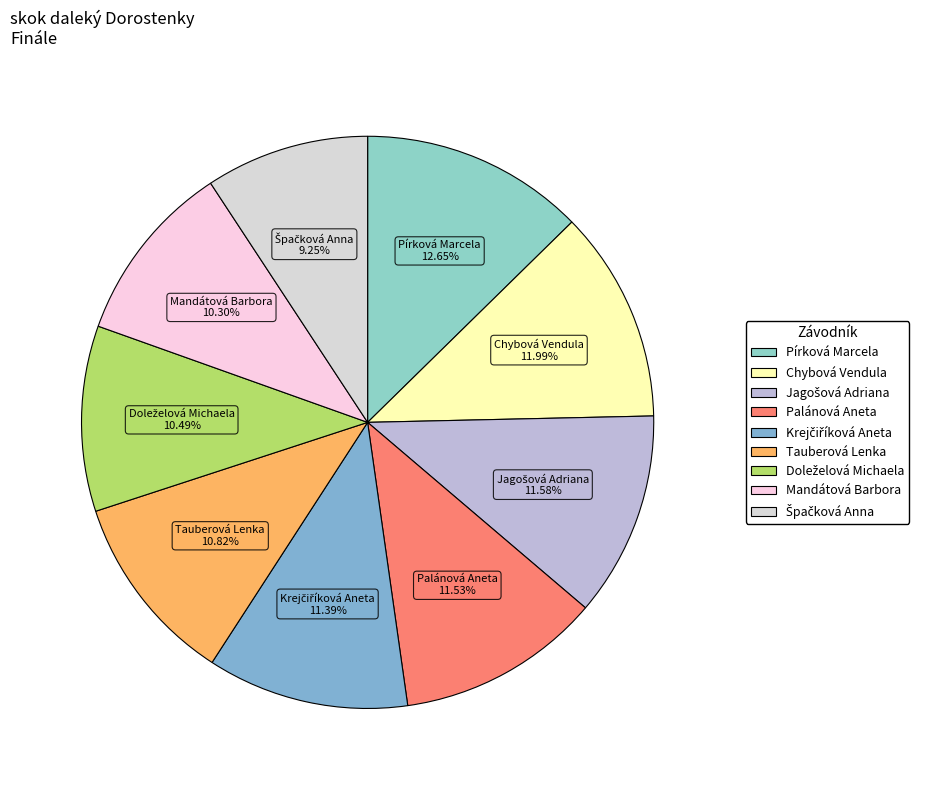

What is the largest slice in the pie chart?

Pírková Marcela